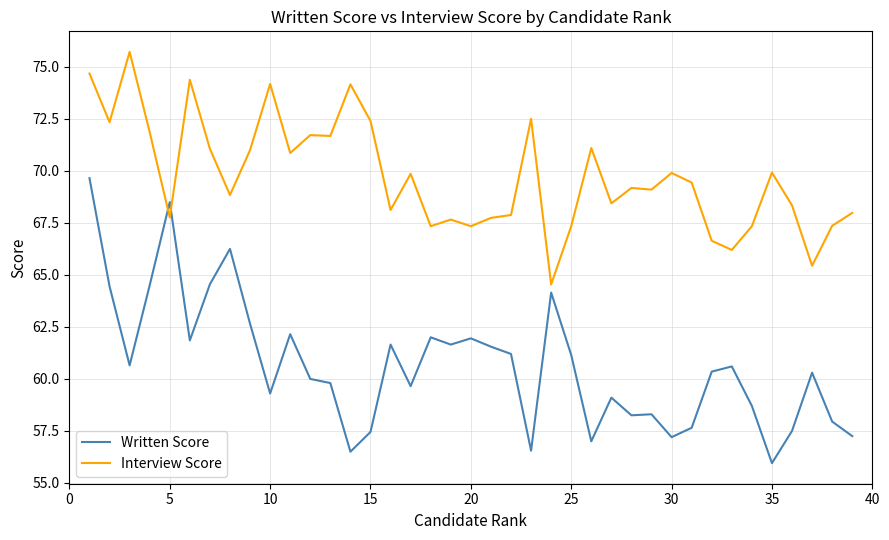

What is the sum of all Interview Score values?

2719.3